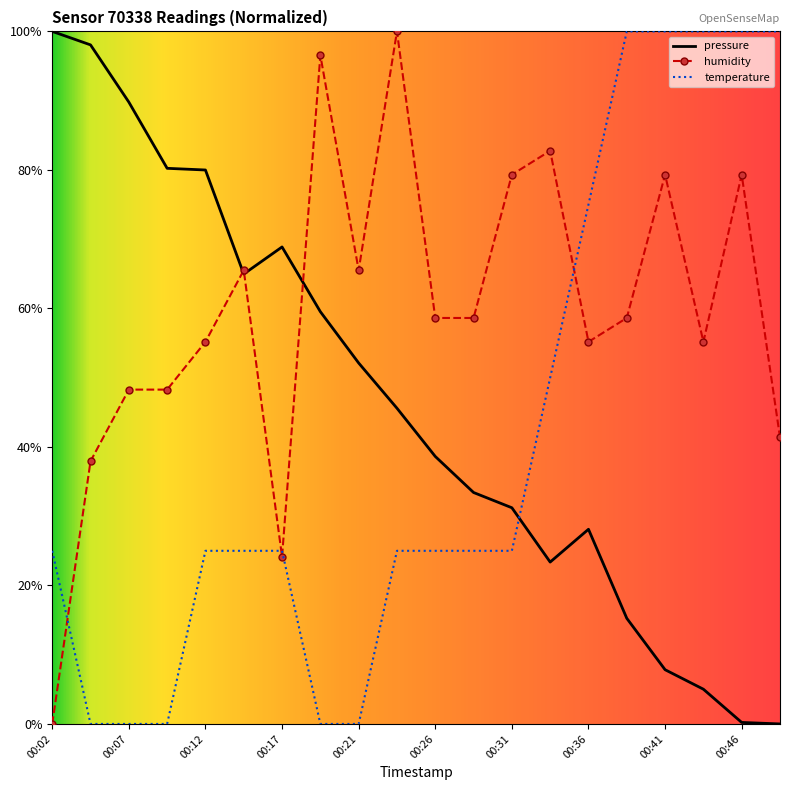

Which series has the largest total across all categories?

humidity